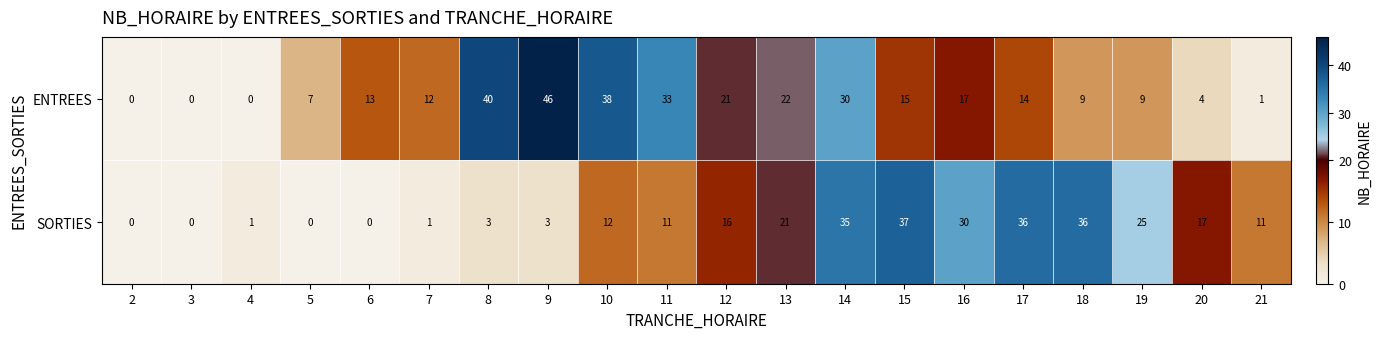

What is the difference between the maximum and minimum values in the ENTREES series?

46